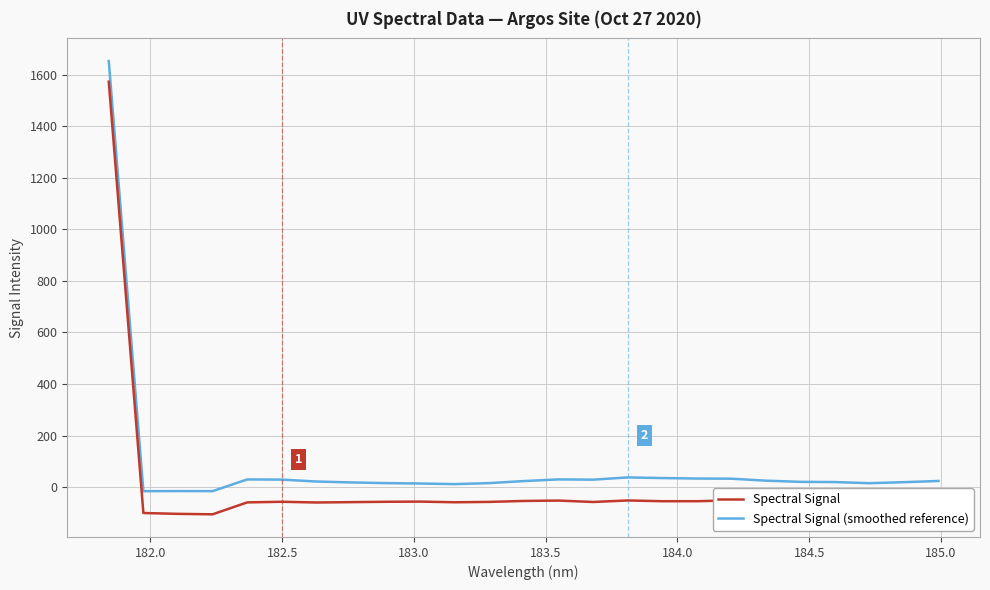

What is the minimum value shown in the chart?

-105.7